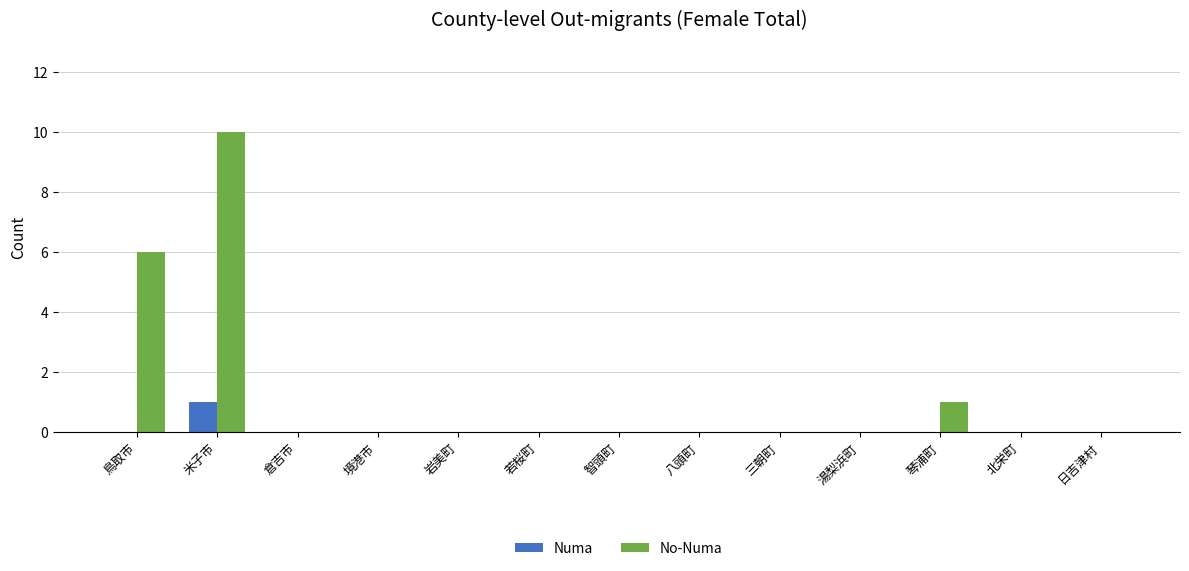

At which category is the sum across all series the highest?

米子市